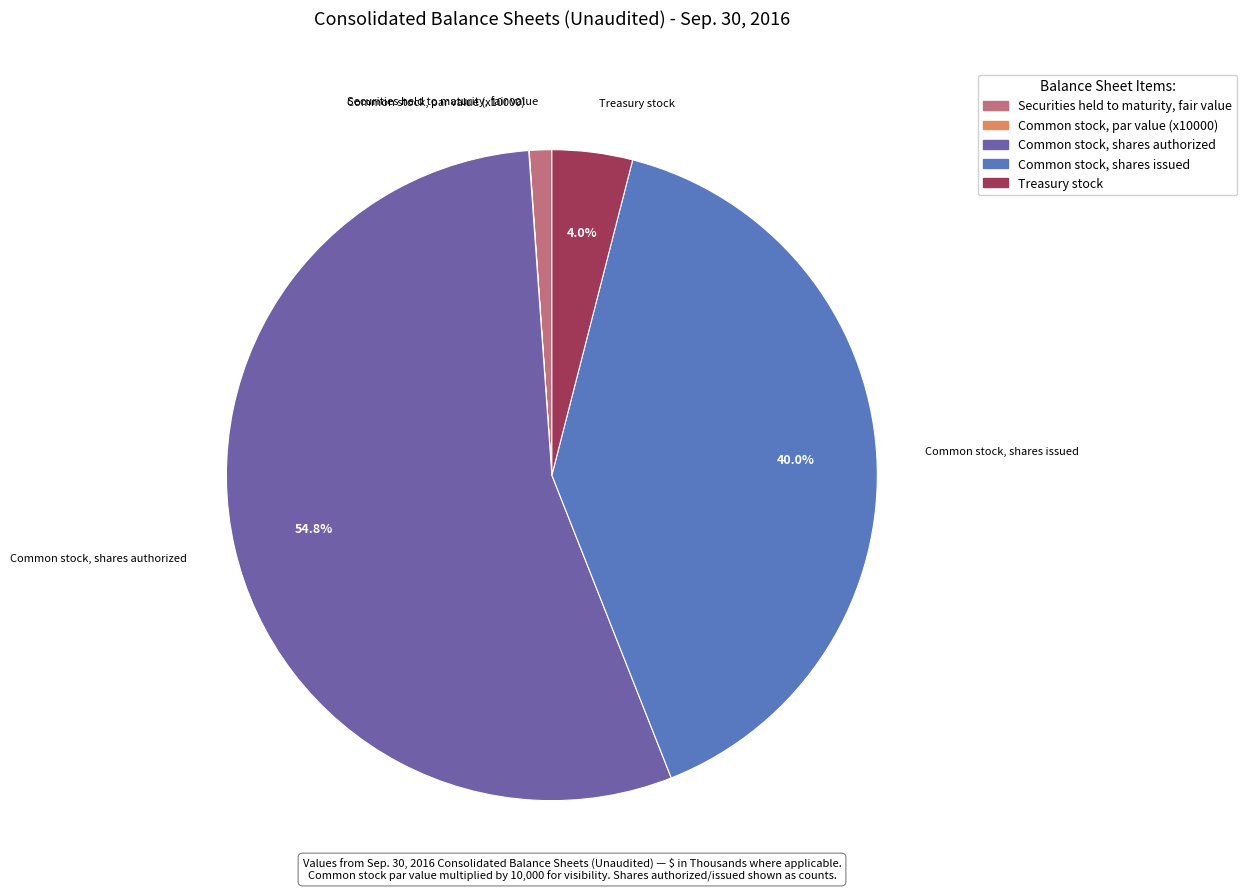

What is the ratio of the value at Treasury stock to the value at Securities held to maturity, fair value?

3.6